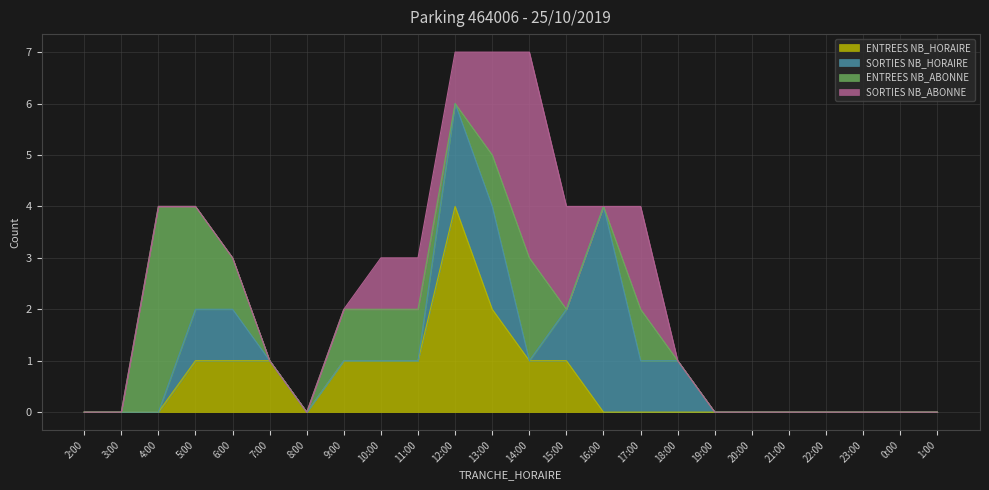

At which label does ENTREES NB_HORAIRE reach its peak?

12:00